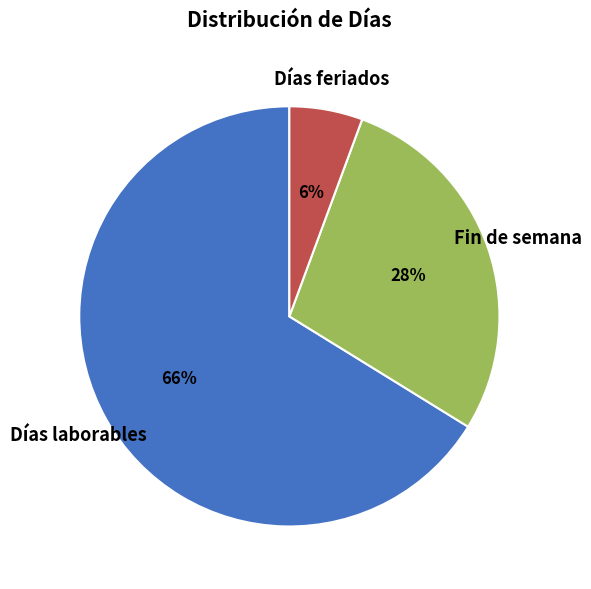

To the nearest percent, what is the average slice percentage?

33%